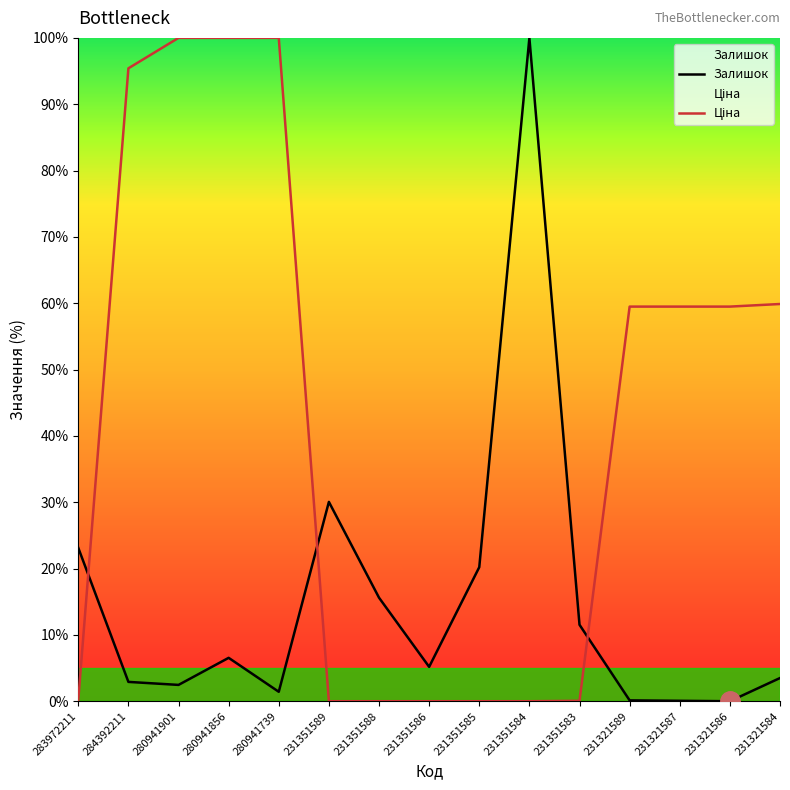

At which label does Ціна reach its peak?

280941901